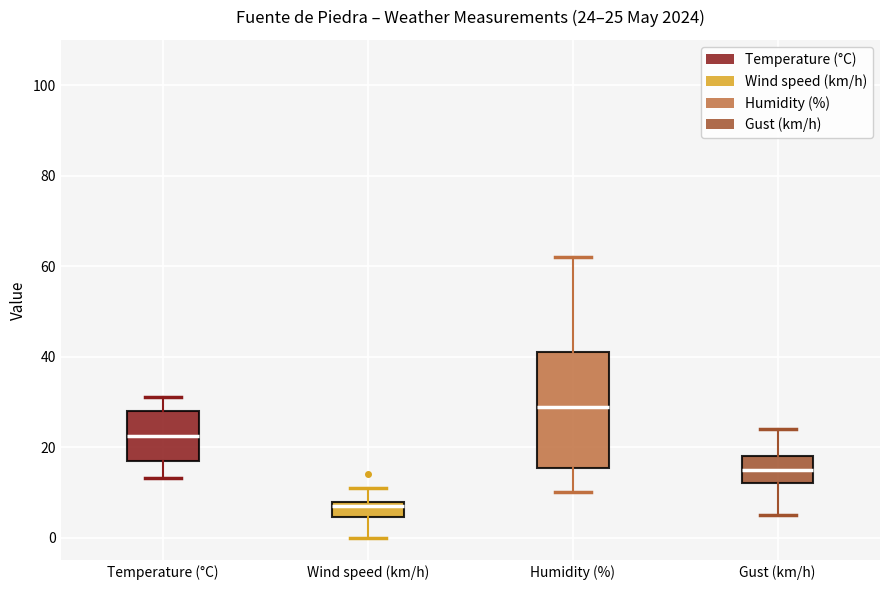

Which box's median line is the highest?

Humidity (%)